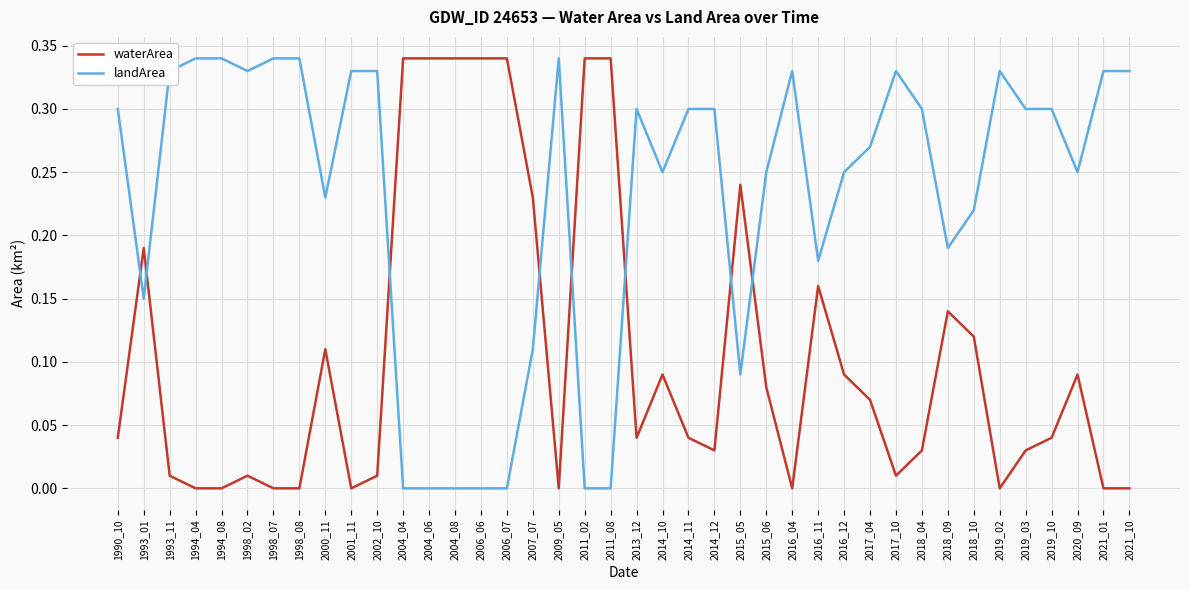

True or false: landArea and waterArea cross at least once.

True